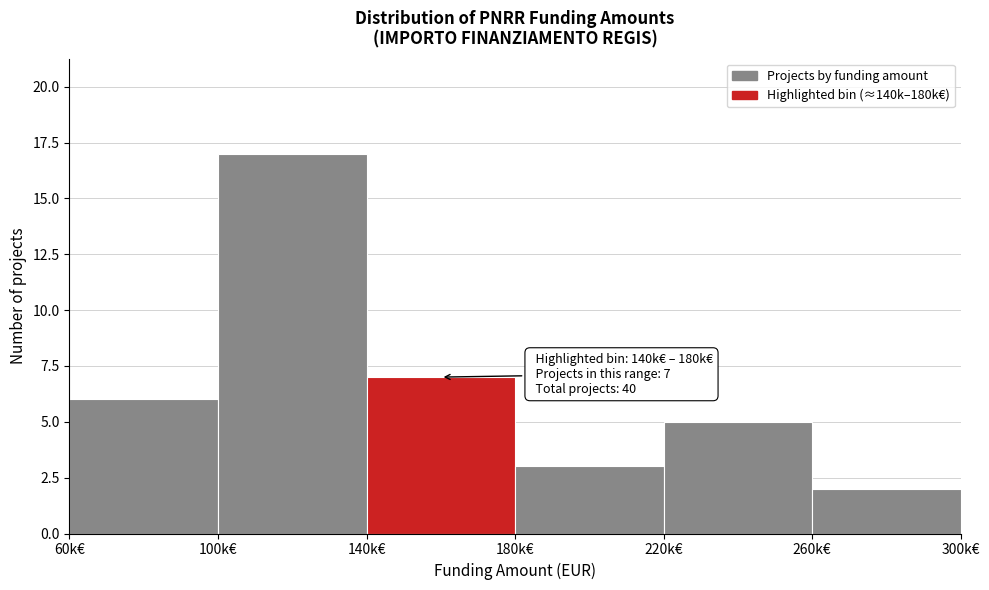

Reading right to left, what are all the values shown in this chart?

260k€=2	220k€=5	180k€=3	140k€=7	100k€=17	60k€=6